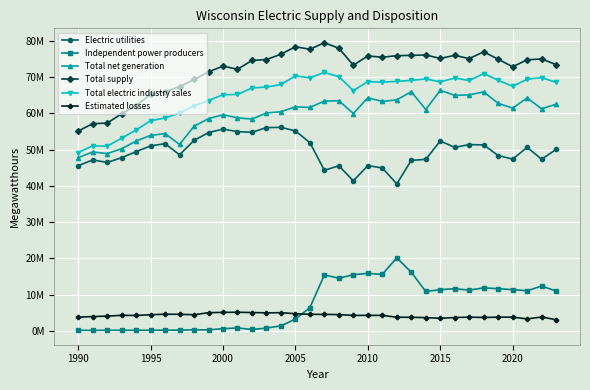

What are all the series names shown in the legend?

Electric utilities, Independent power producers, Total net generation, Total supply, Total electric industry sales, Estimated losses